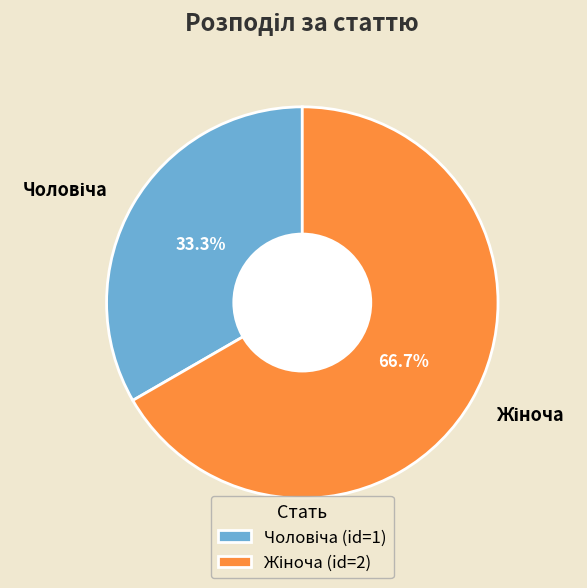

Does any single category account for the majority?

Yes